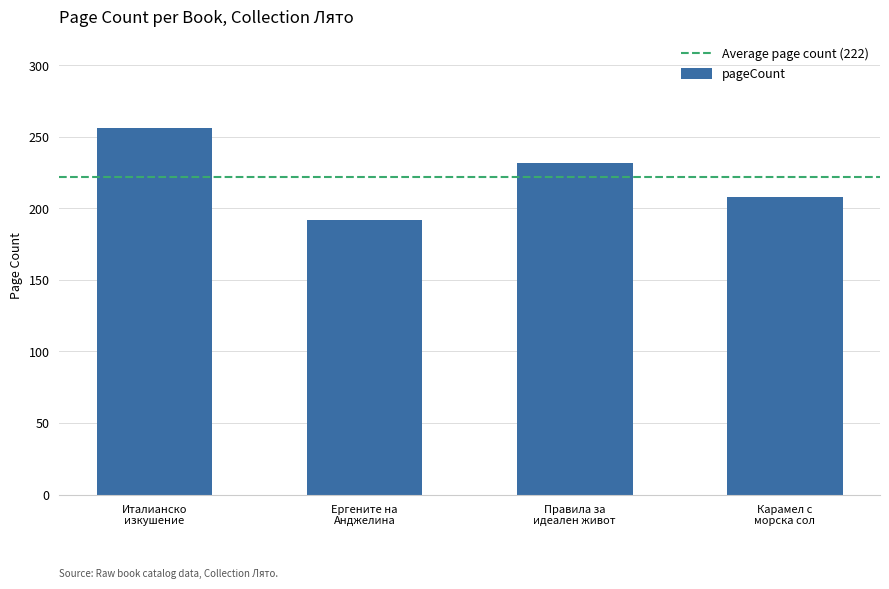

How many data points are less than 232?

2